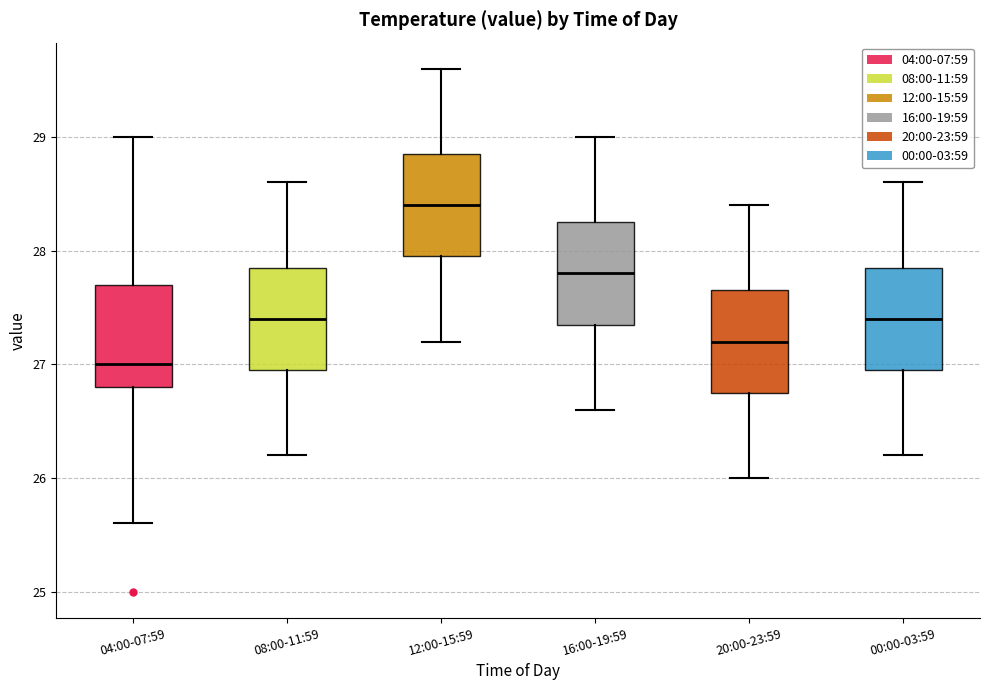

Reading left to right, transcribe this box plot: for each box, give where its median line is, the range the box spans, and where its two whiskers end, as read against the y-axis. The values are not printed on the chart, so give them approximately, as read against the axis.

04:00-07:59: median 27.0, box 26.8 to 27.7, whiskers 25.6 to 29.0
08:00-11:59: median 27.4, box 27.0 to 27.9, whiskers 26.2 to 28.6
12:00-15:59: median 28.4, box 28.0 to 28.9, whiskers 27.2 to 29.6
16:00-19:59: median 27.8, box 27.4 to 28.3, whiskers 26.6 to 29.0
20:00-23:59: median 27.2, box 26.8 to 27.7, whiskers 26.0 to 28.4
00:00-03:59: median 27.4, box 27.0 to 27.9, whiskers 26.2 to 28.6